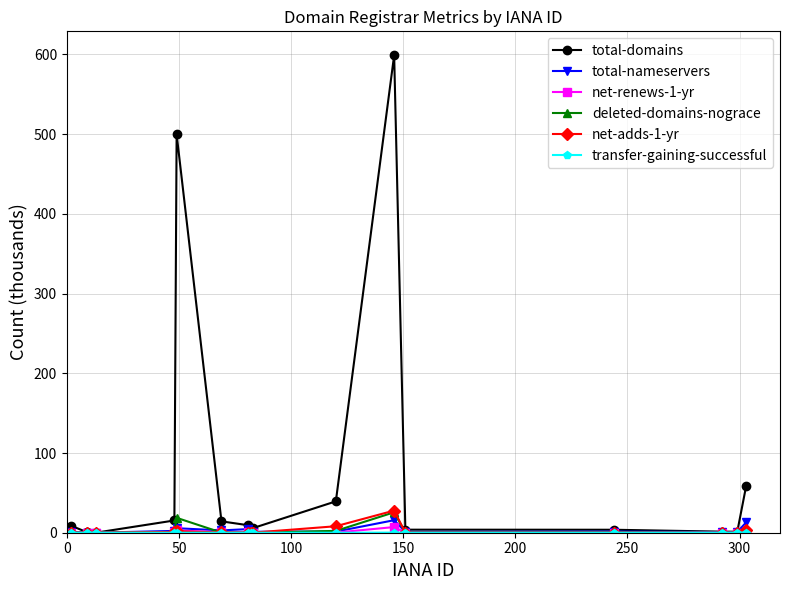

True or false: total-nameservers has more than 1 interior local peaks.

True